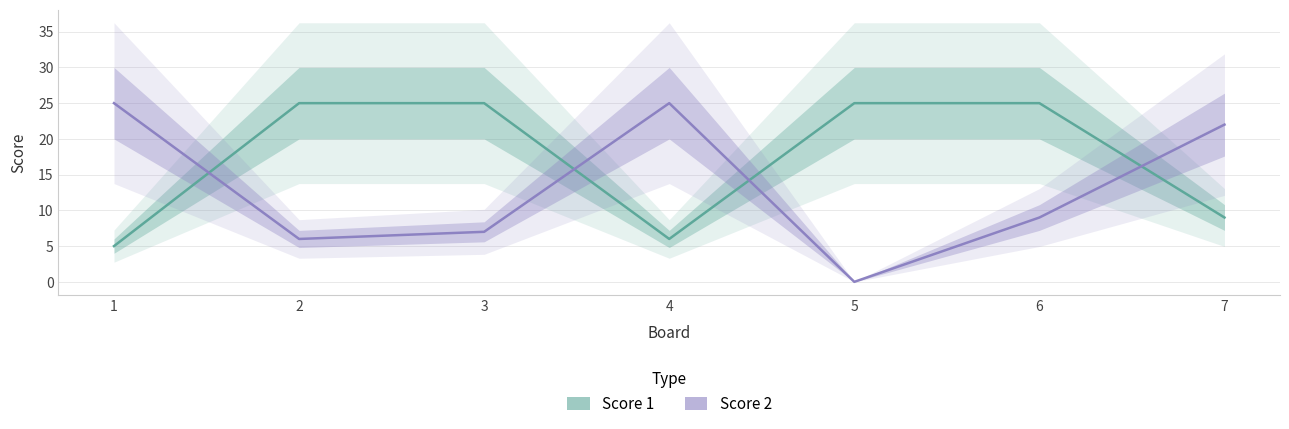

At 7, list the series in order from smallest to largest.

Score 1, Score 2